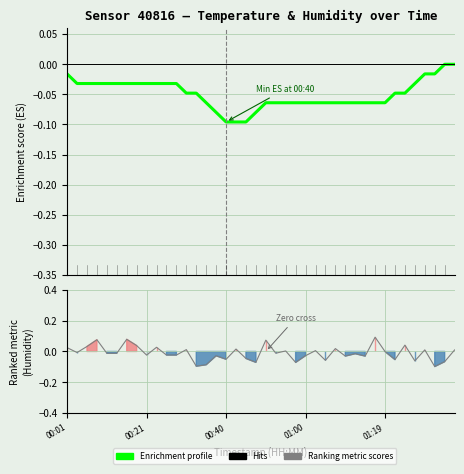

What is the label of the 27th point from the left?

26